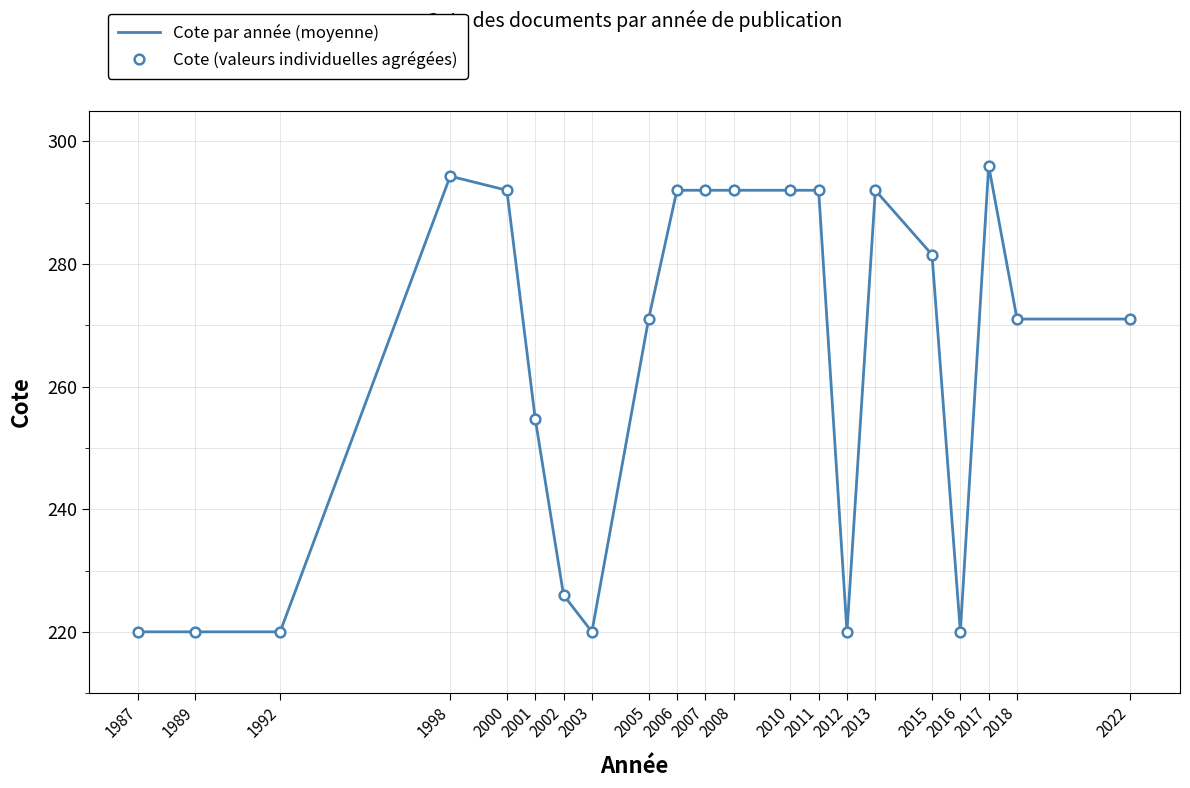

How many interior local peaks does the Cote par année (moyenne) series have?

3